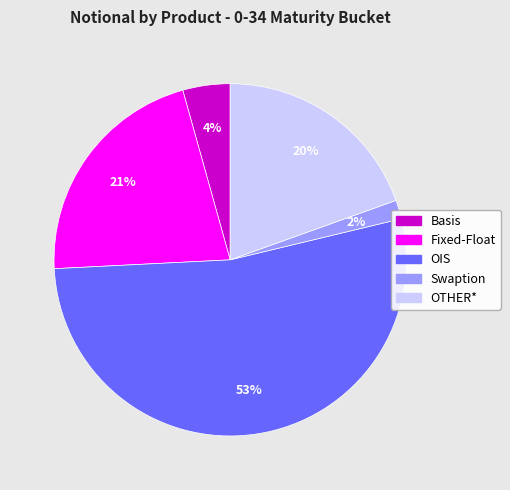

The OTHER* slice represents 25% of the pie. True or false?

False